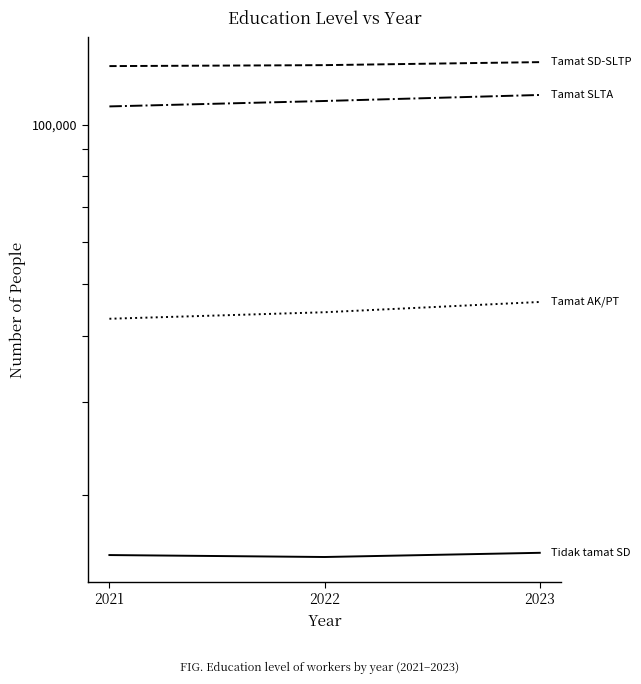

What is the total value across all series at 2021?

295659